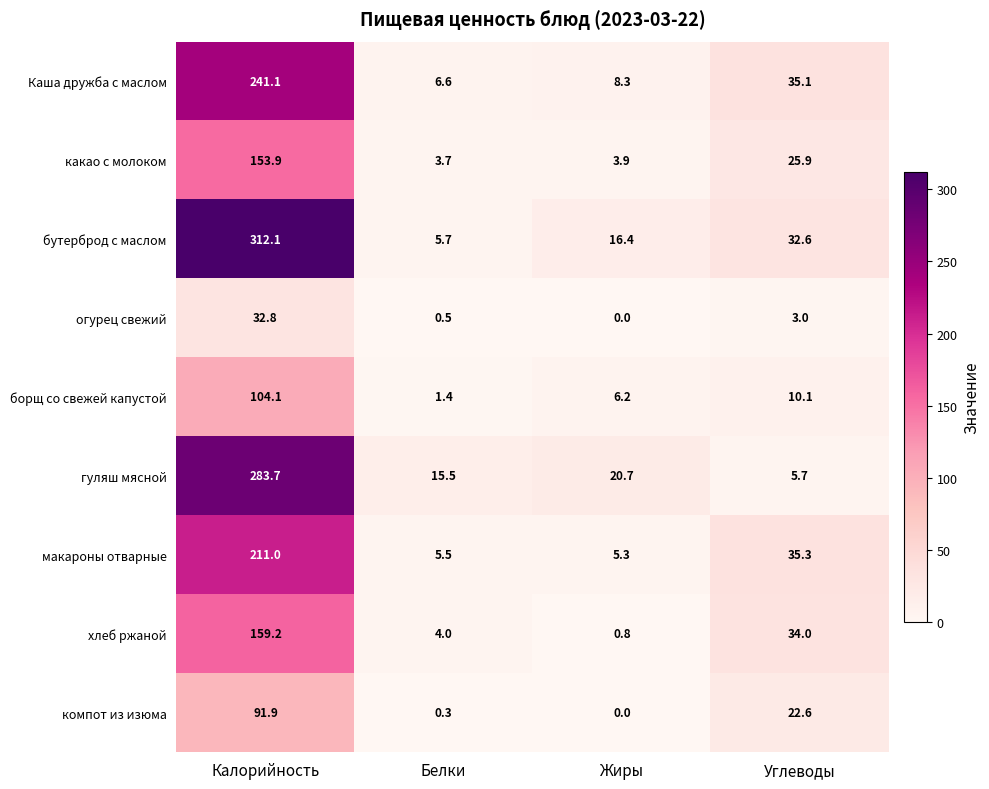

List the series in order of their peak value, highest first.

бутерброд с маслом, гуляш мясной, Каша дружба с маслом, макароны отварные, хлеб ржаной, какао с молоком, борщ со свежей капустой, компот из изюма, огурец свежий